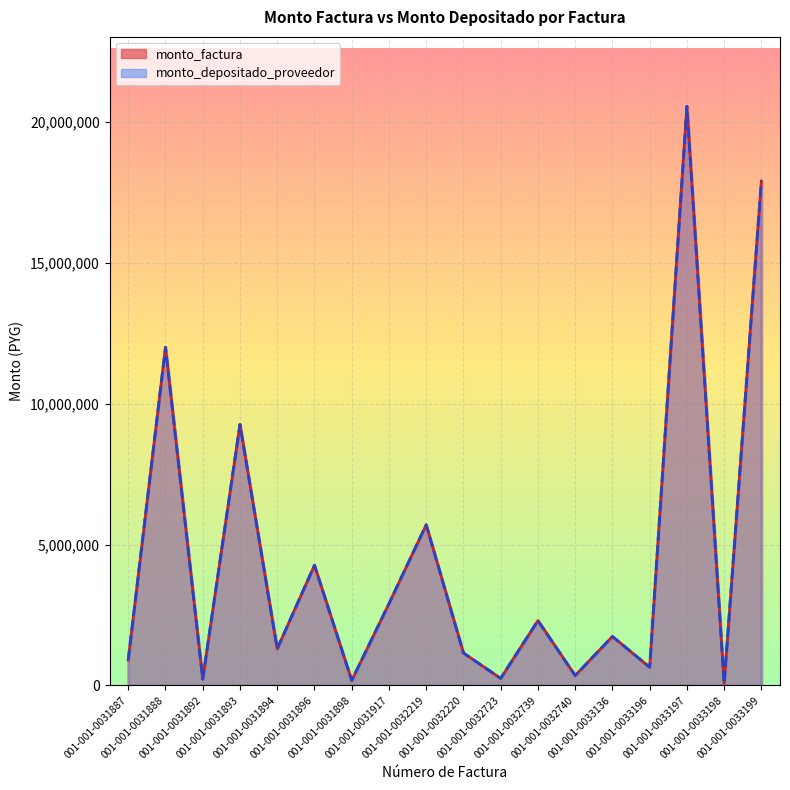

True or false: monto_depositado_proveedor and monto_factura intersect in this chart.

False